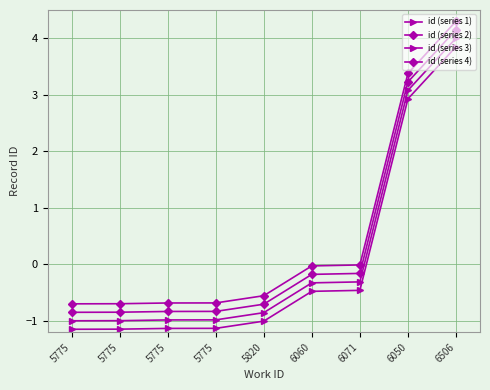

Count the number of data series in this chart.

4